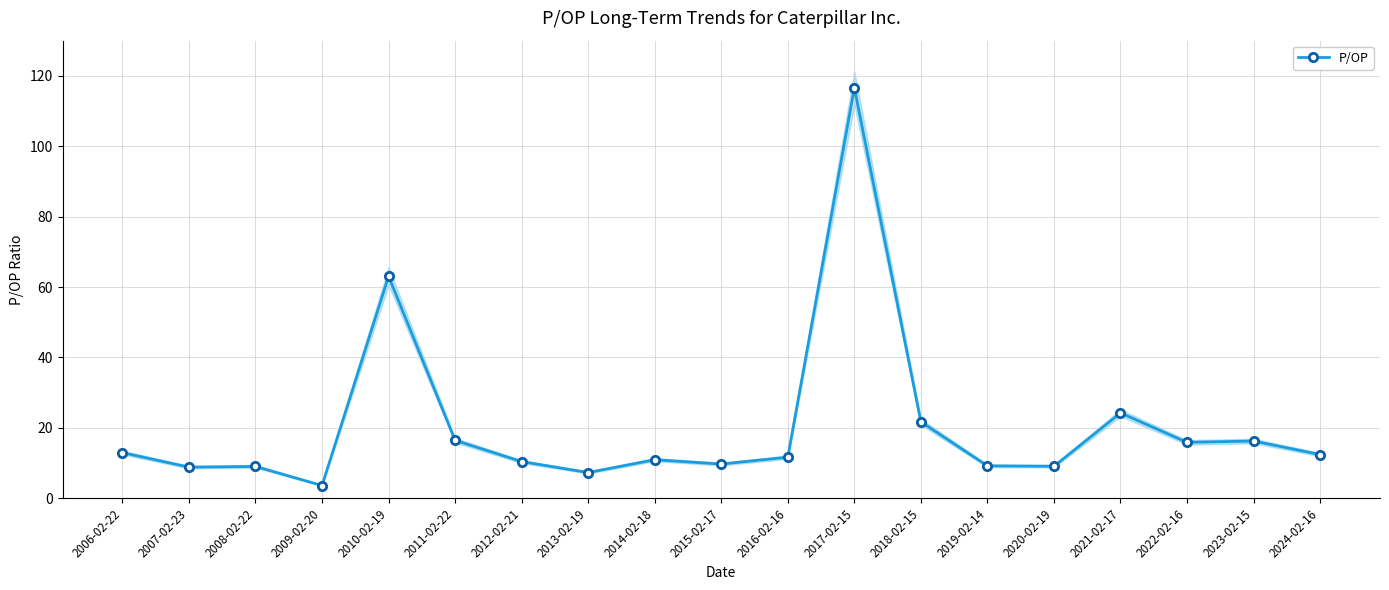

Read the value at 2009-02-20.

3.6